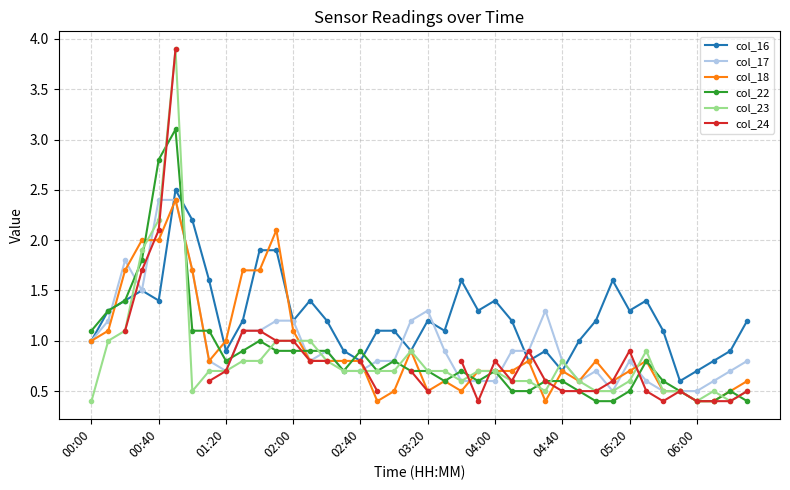

What is the average value of the col_18 series?

0.9